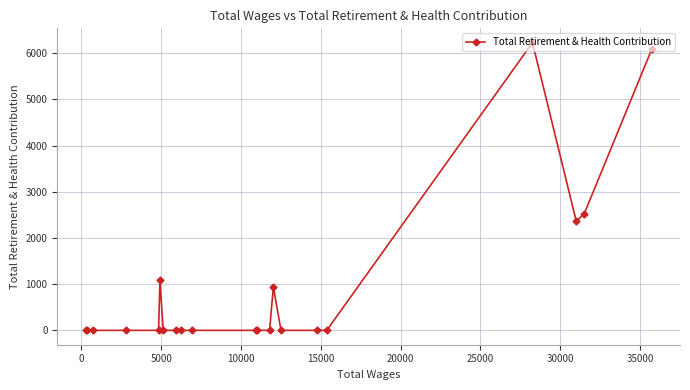

What is the maximum value shown in the chart?

6226